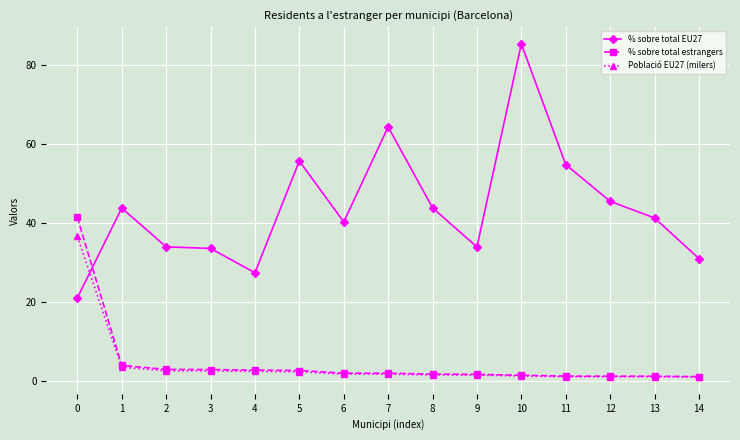

True or false: % sobre total estrangers and % sobre total EU27 cross at least once.

True